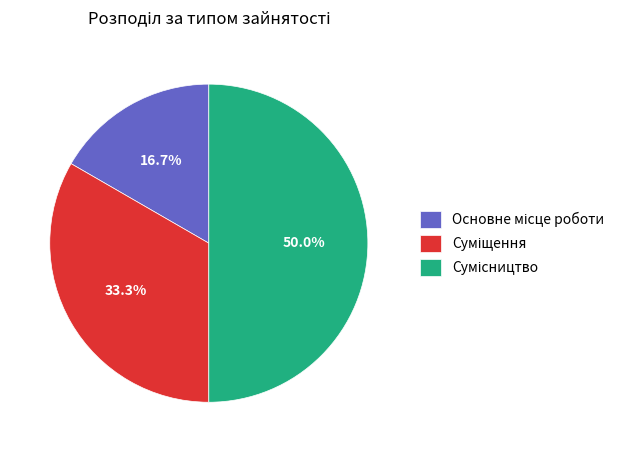

Count the number of slices in the pie.

3